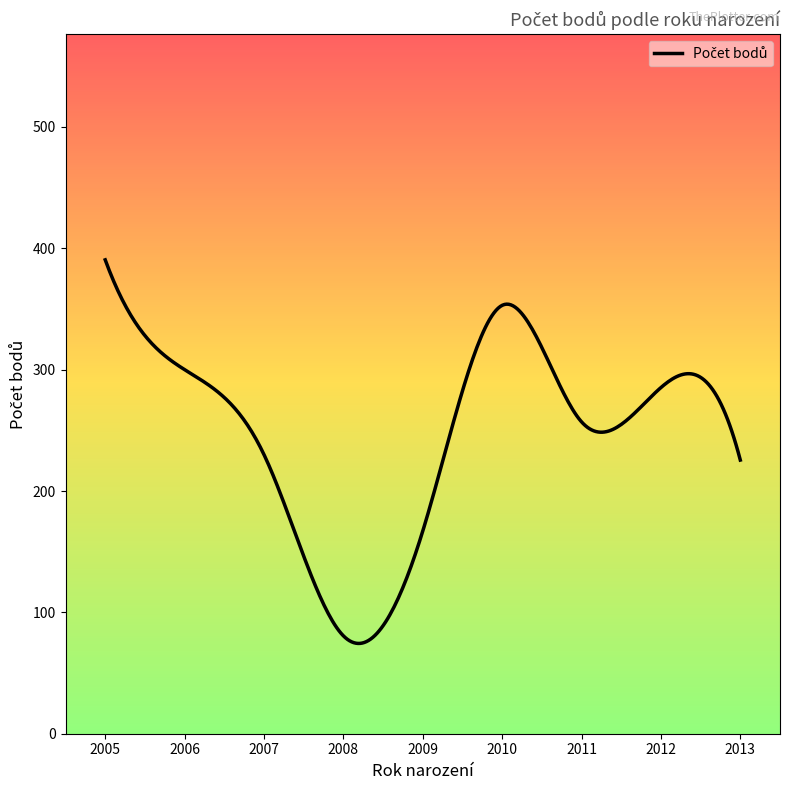

Is this an area chart (filled region under the line)?

No